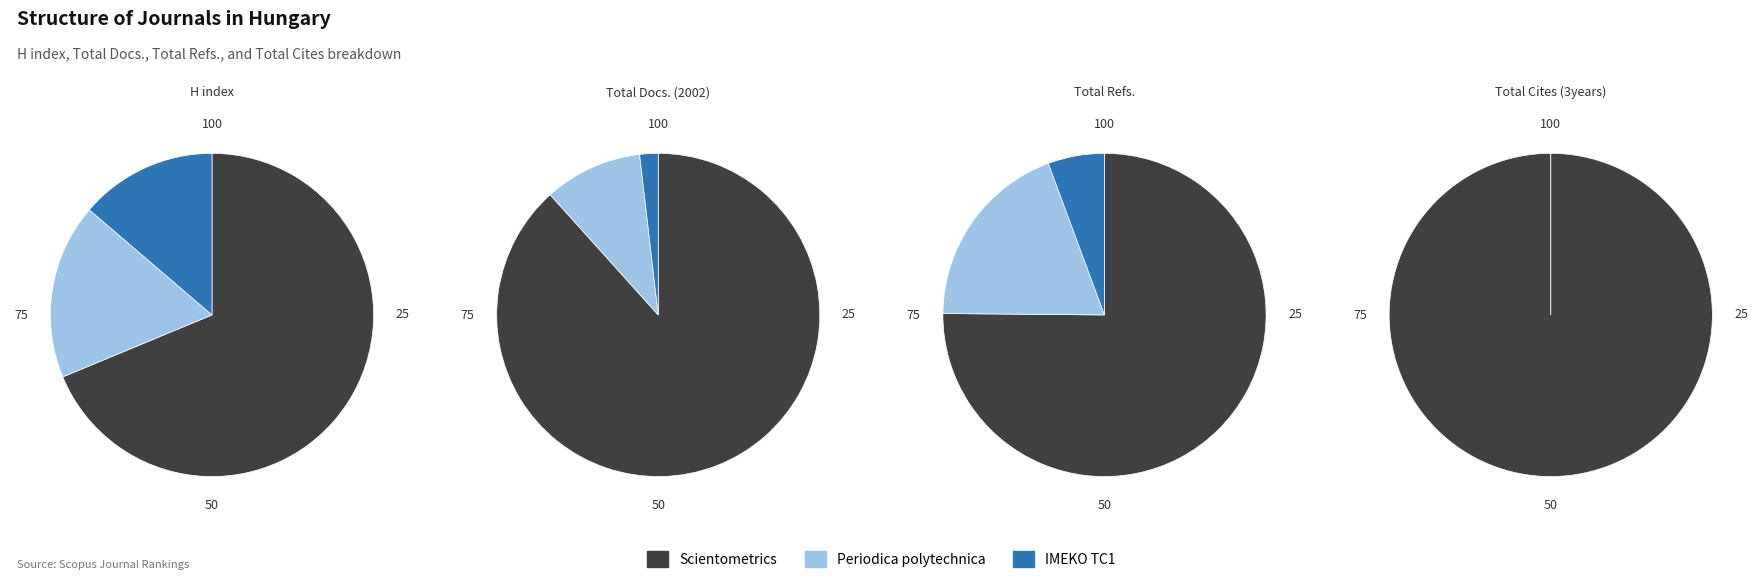

What is the difference between the highest and lowest values at Scientometrics?

1647